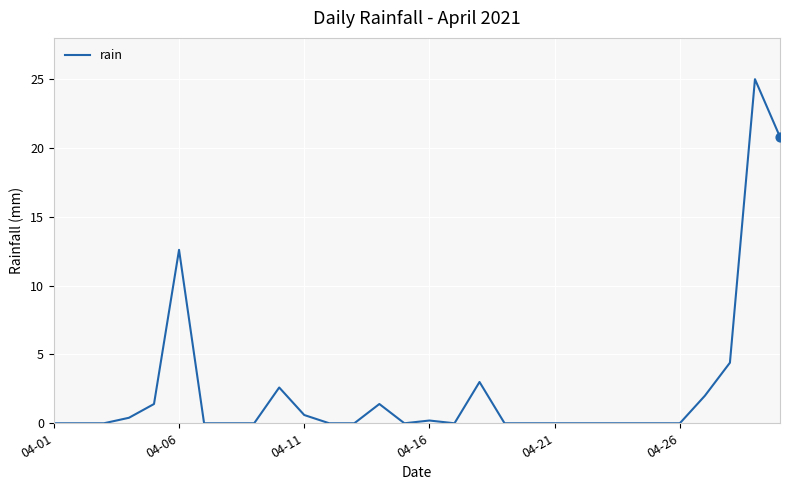

What is the maximum value shown in the chart?

25.0